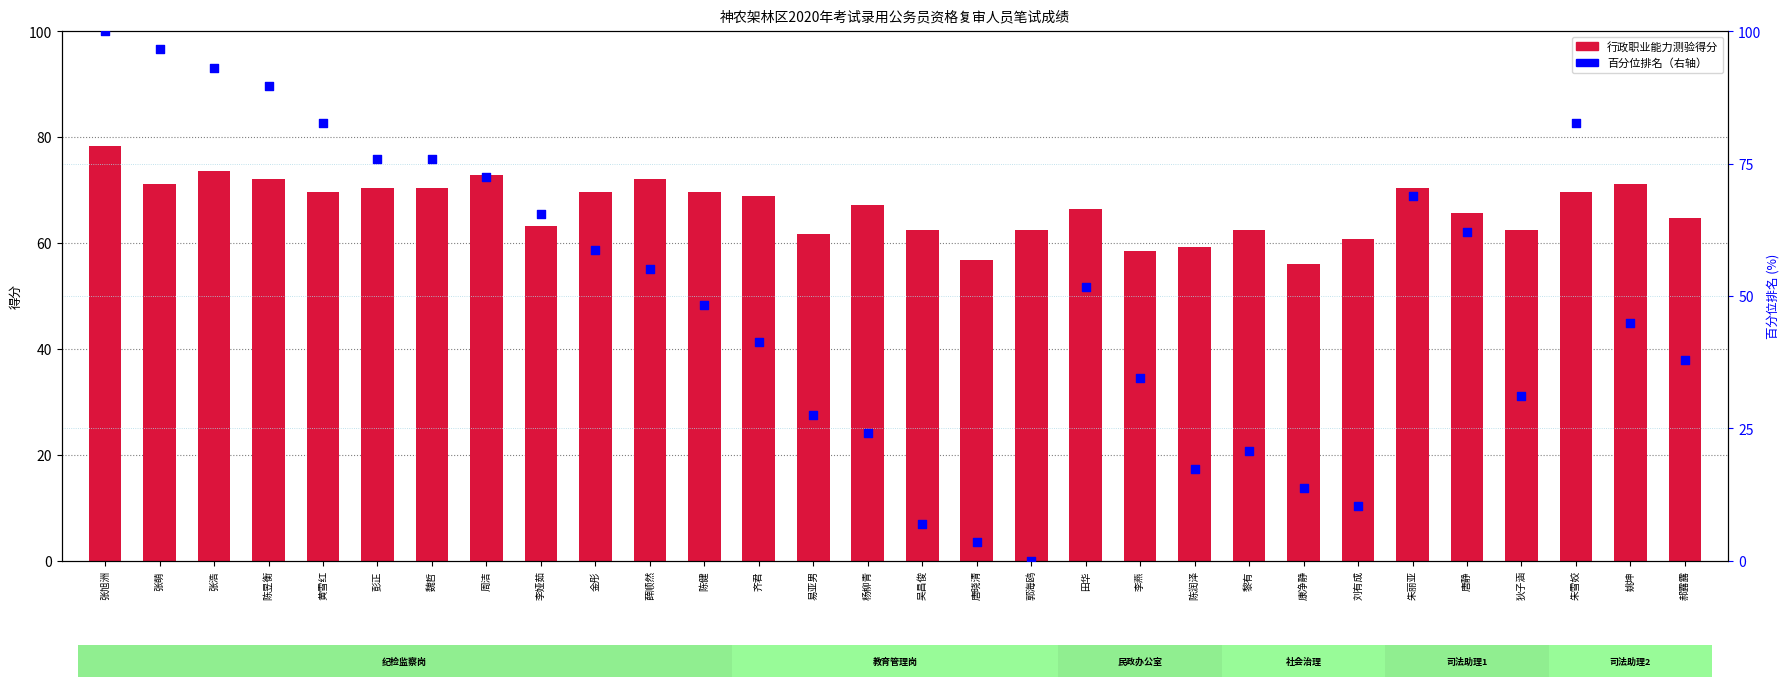

Is the value of 行政职业能力测验 at 唐静 greater than the value of 百分位排名 at 薛顺然?

Yes